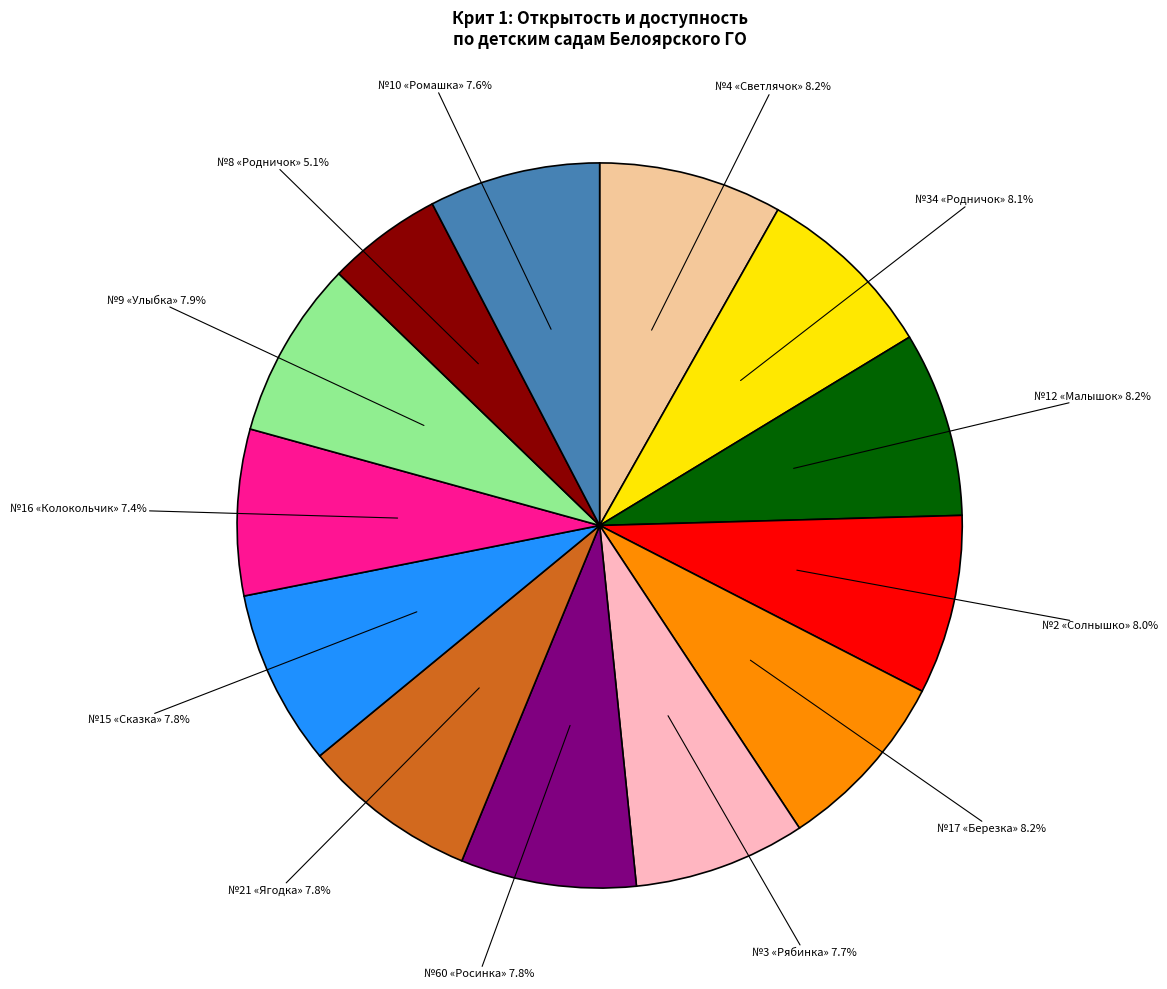

Does any single category account for the majority?

No